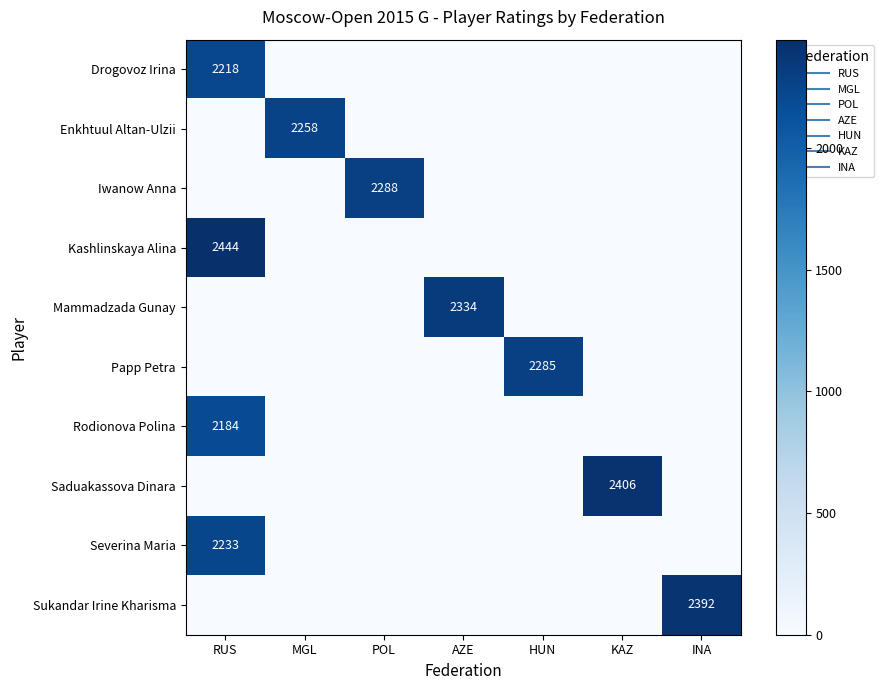

Rank the categories by Drogovoz Irina value from highest to lowest.

RUS, MGL, POL, AZE, HUN, KAZ, INA